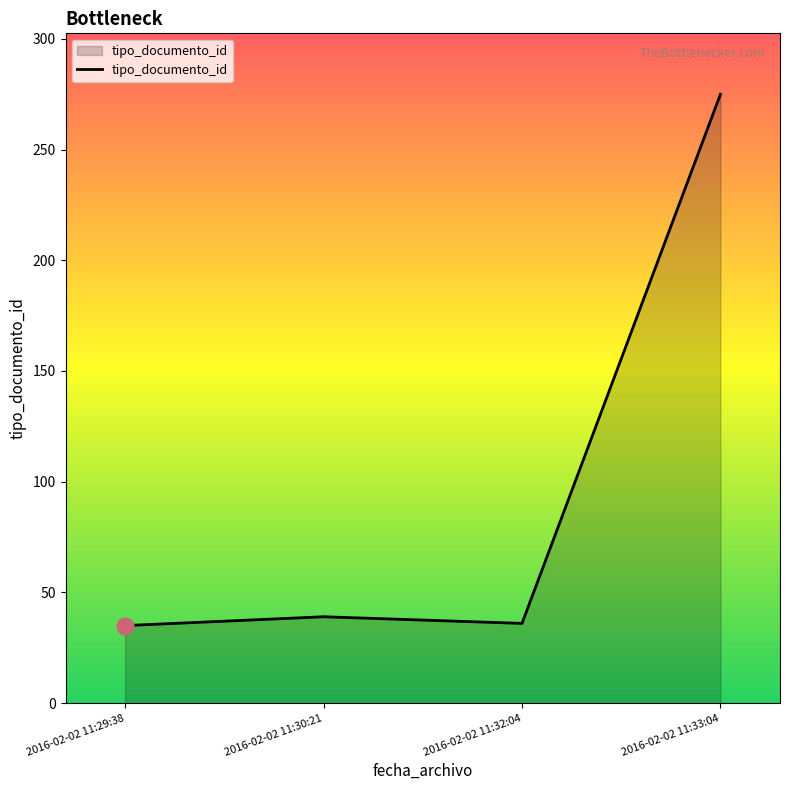

The chart shows a value of 35 at 2016-02-02 11:29:38. True or false?

True